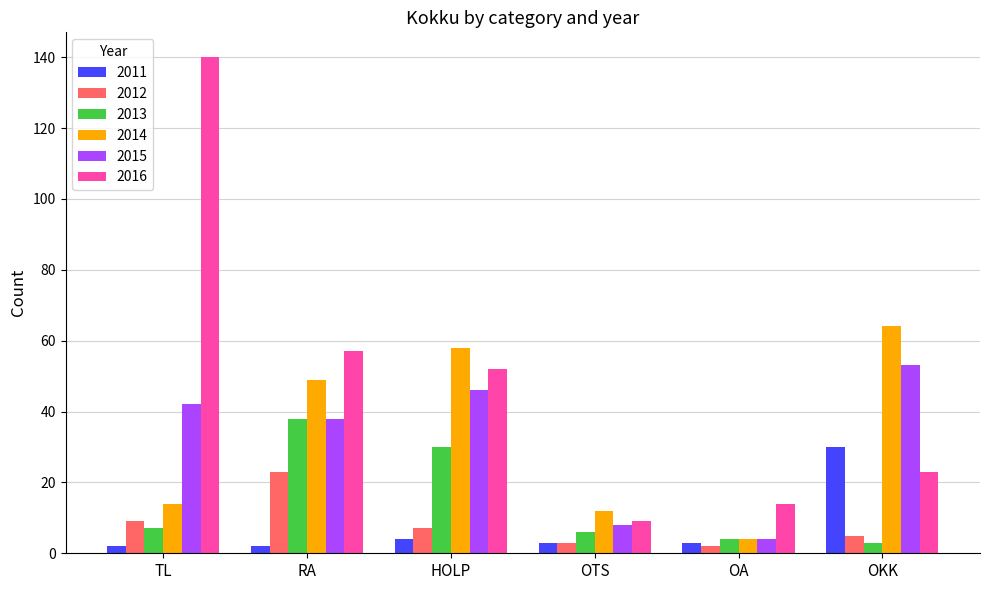

What is the value of the 2012 bar at the 1st from the left?

9